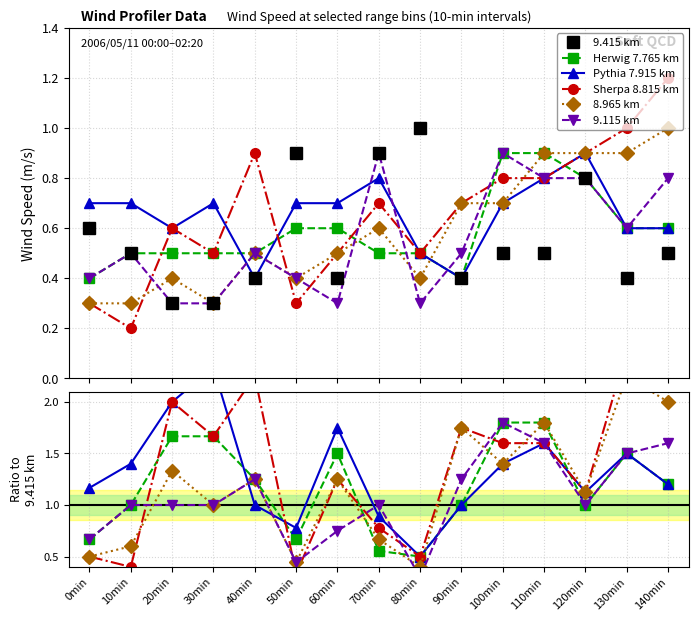

At 60min, list the series in order from largest to smallest.

7.915, 7.765, 8.815, 8.965, 9.415, 9.115